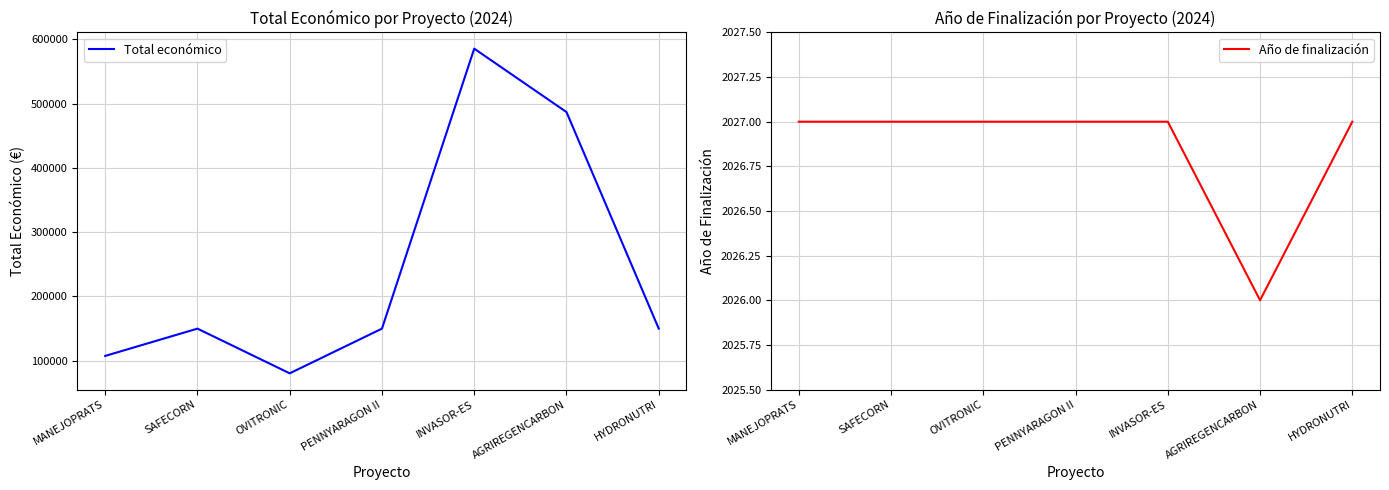

How many data points in Año de finalización are less than 2027?

1